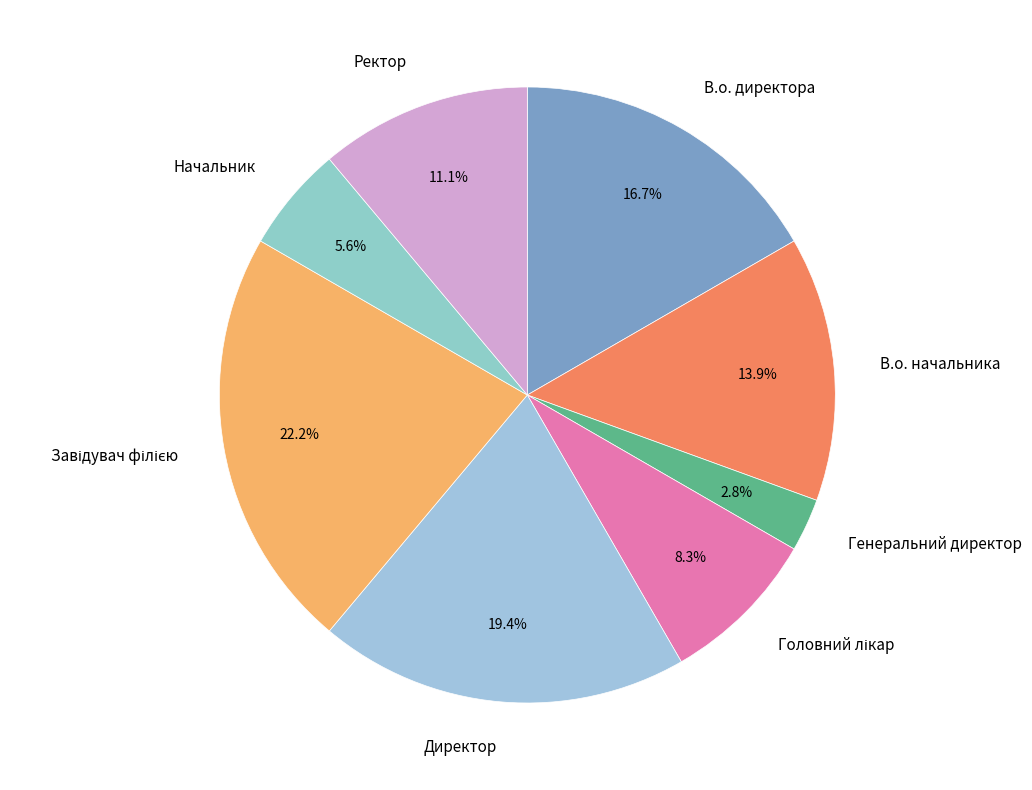

Which has a higher value, В.о. начальника or Директор?

Директор